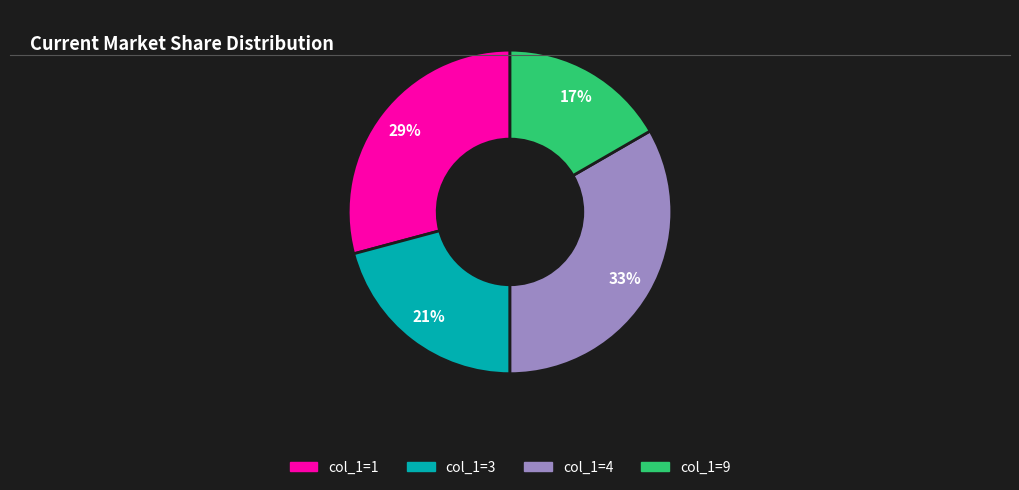

How many slices are in this pie chart?

4